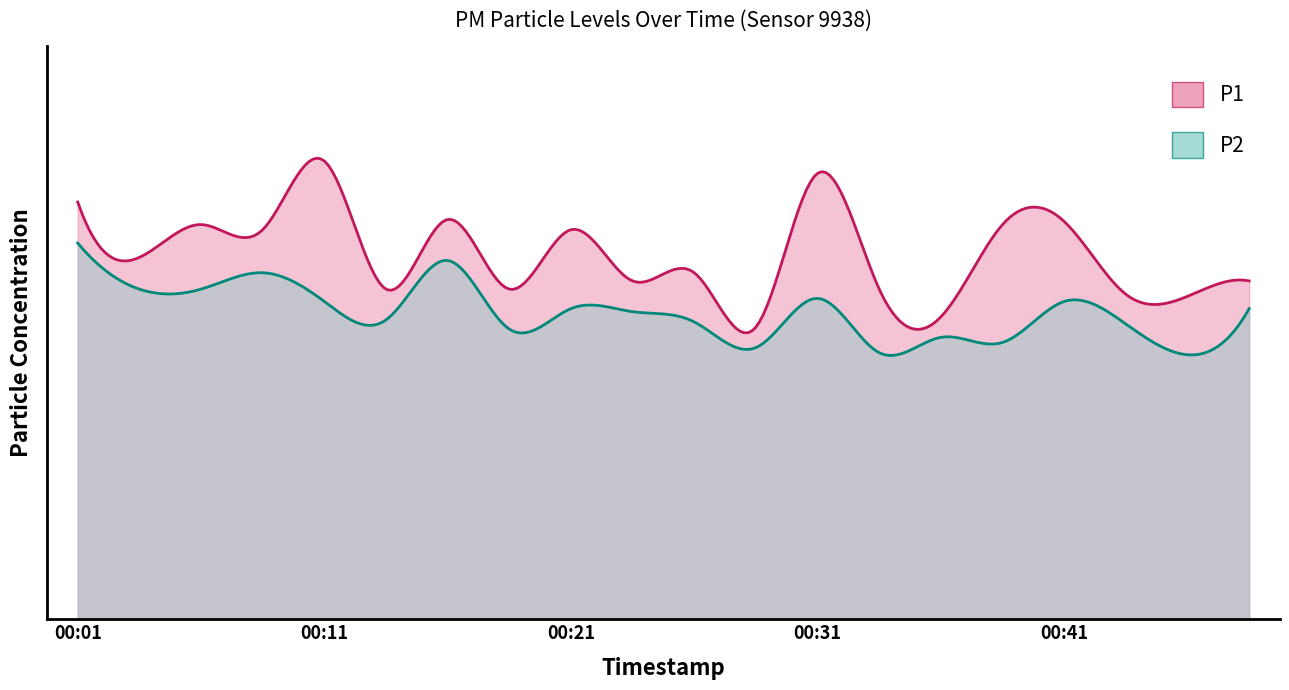

How many data points does each series have?

20